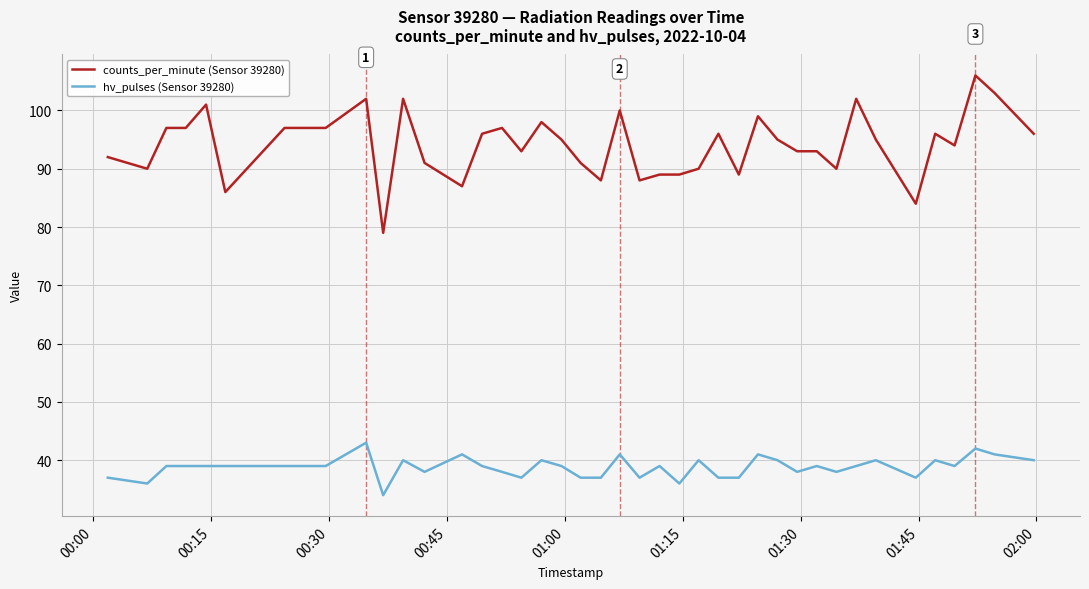

What is the smallest value displayed?

34